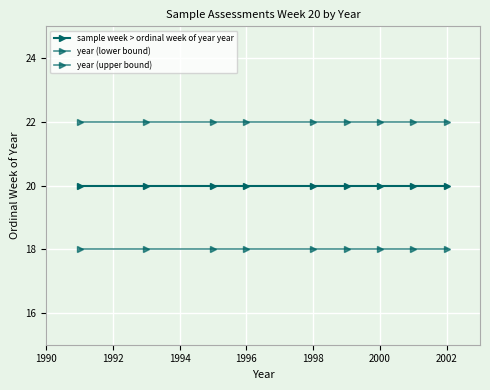

Does the chart have visible grid lines?

Yes